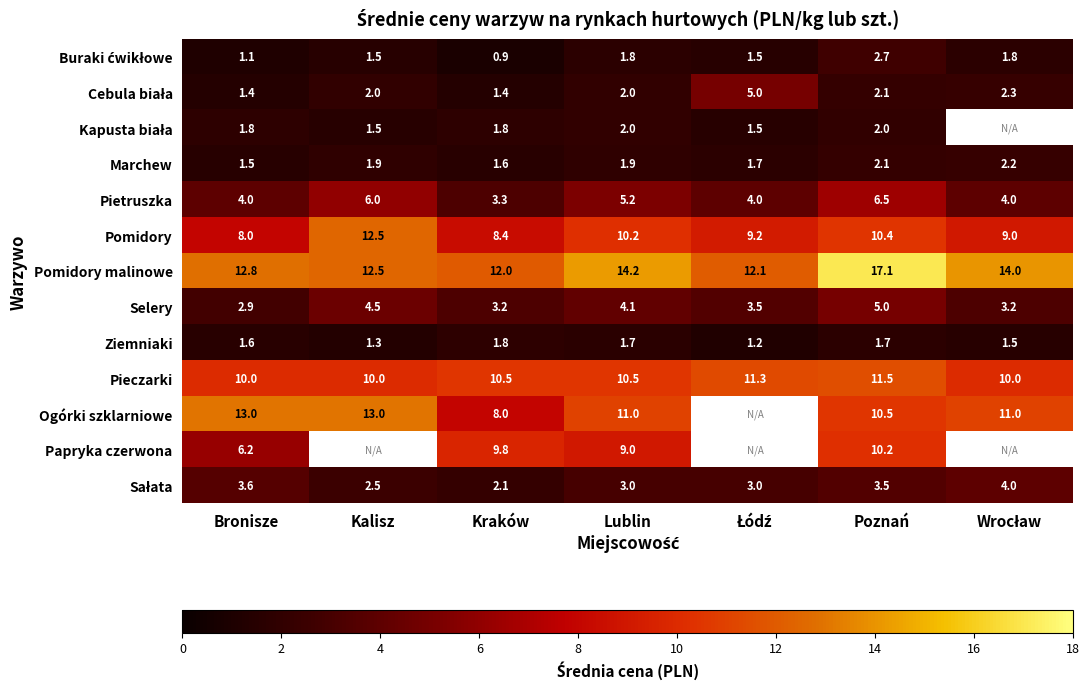

Where is Selery nearest to the value 3?

Bronisze